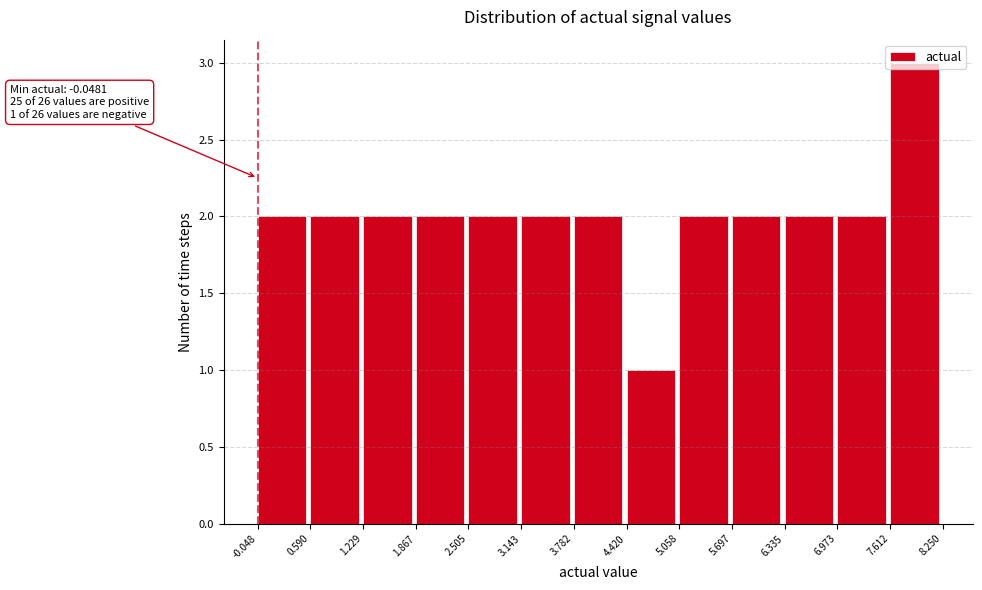

Which range on the x-axis has the tallest bar?

7.612 to 8.250